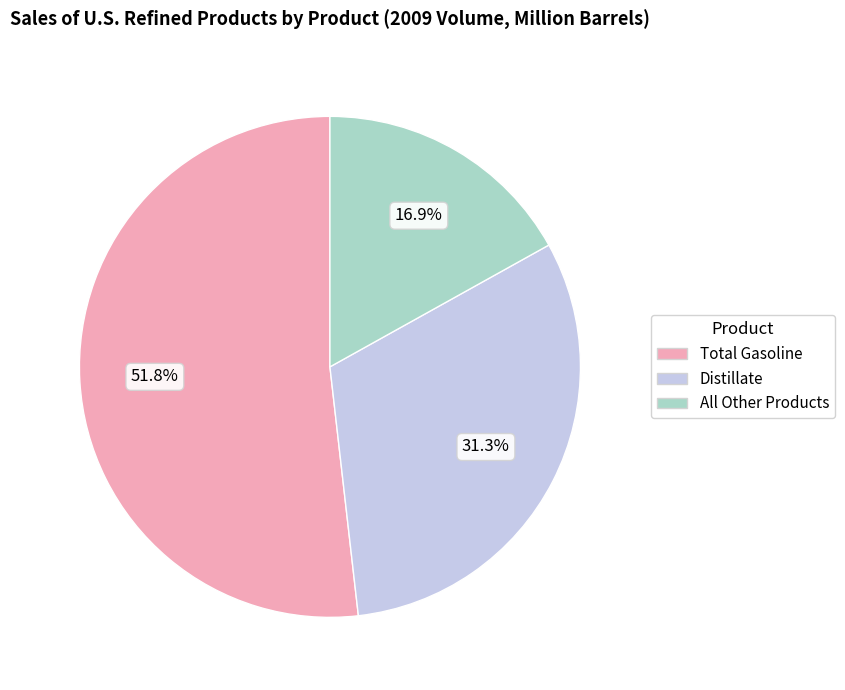

To the nearest percent, what portion does Total Gasoline represent?

52%